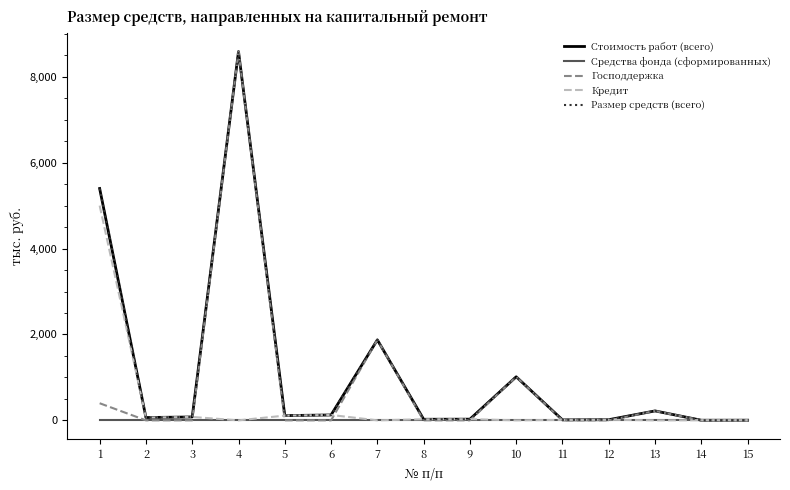

Does the chart display data point markers on the line(s)?

No